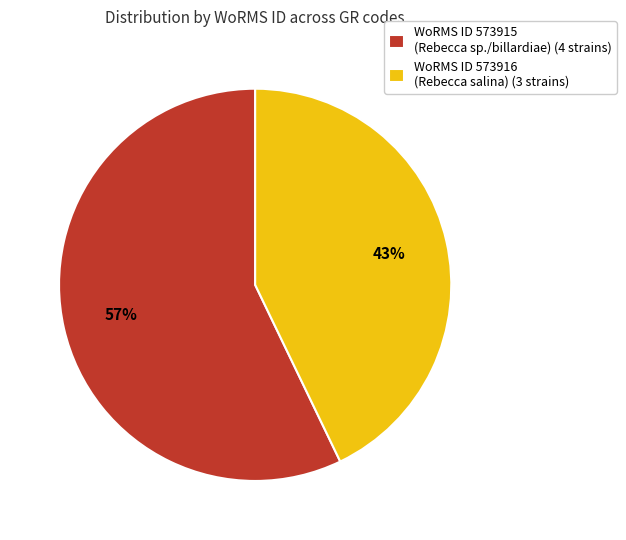

What is the ratio of the value at WoRMS ID 573915 (Rebecca sp./billardiae) (4 strains) to the value at WoRMS ID 573916 (Rebecca salina) (3 strains)?

1.3